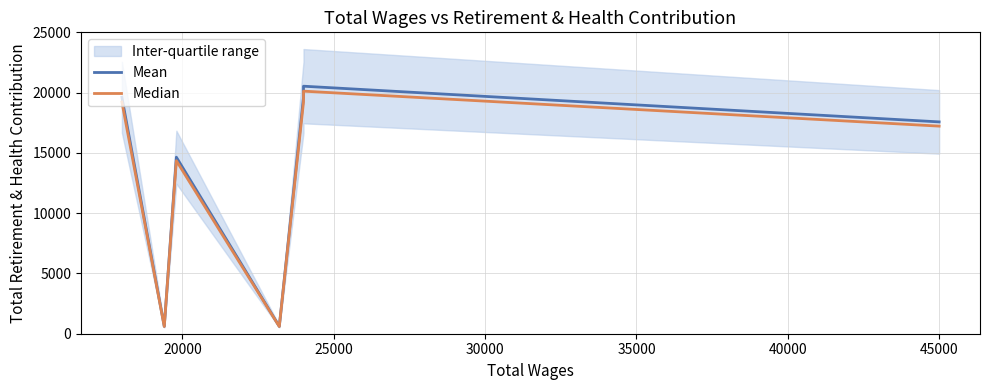

What is the value of the Mean point at the 1st from the left?

19611.0